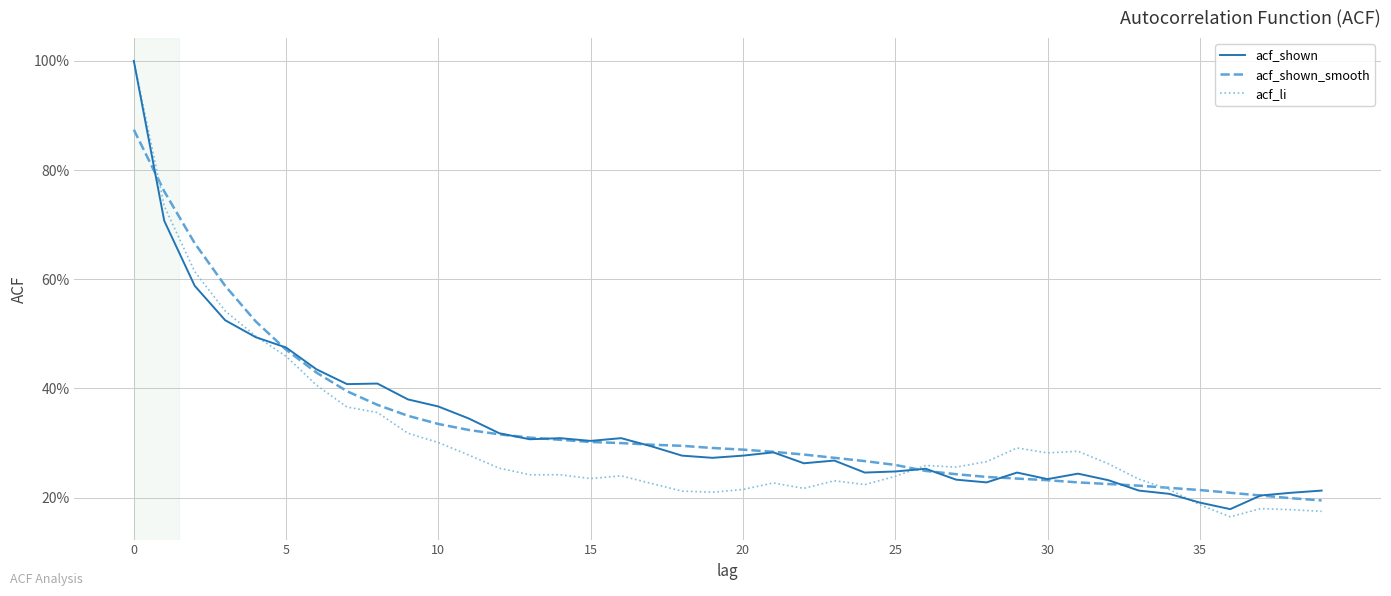

Does the chart have visible grid lines?

Yes